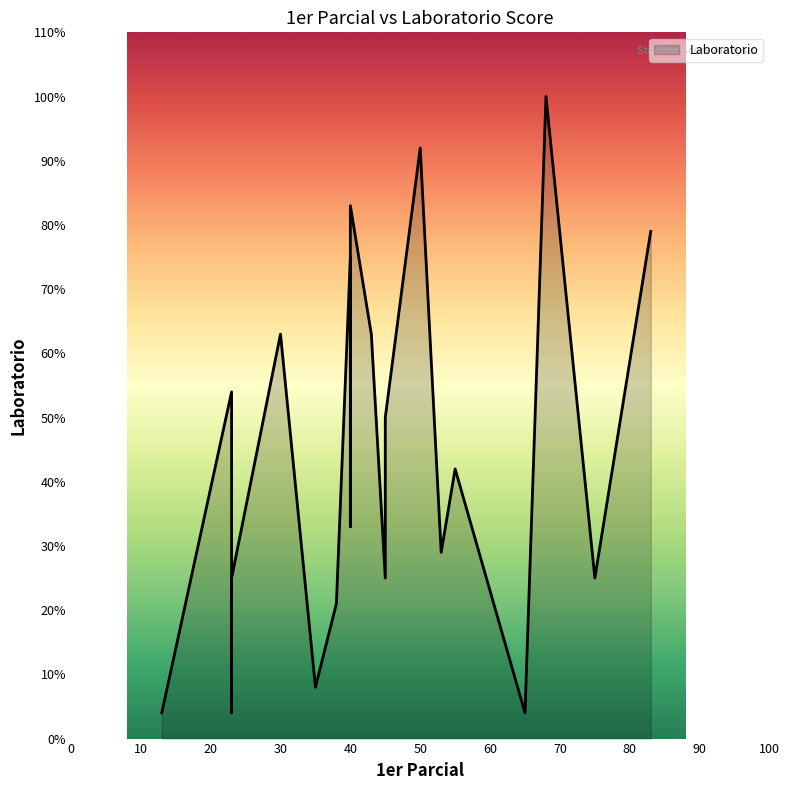

How many distinct data groups are displayed?

1